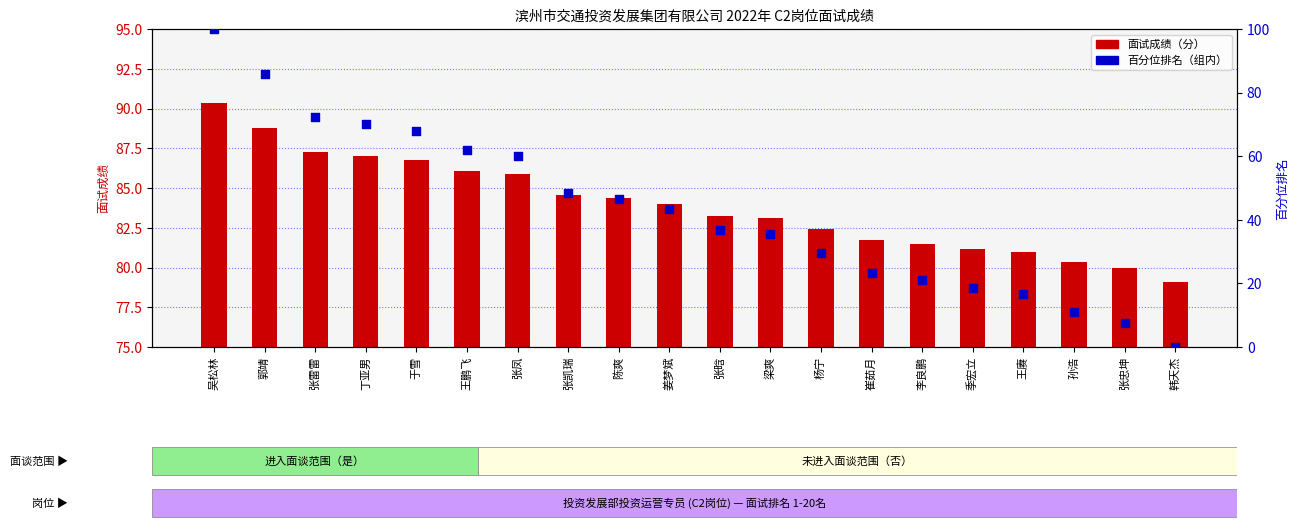

What are all the series names shown in the legend?

面试成绩, 百分位排名